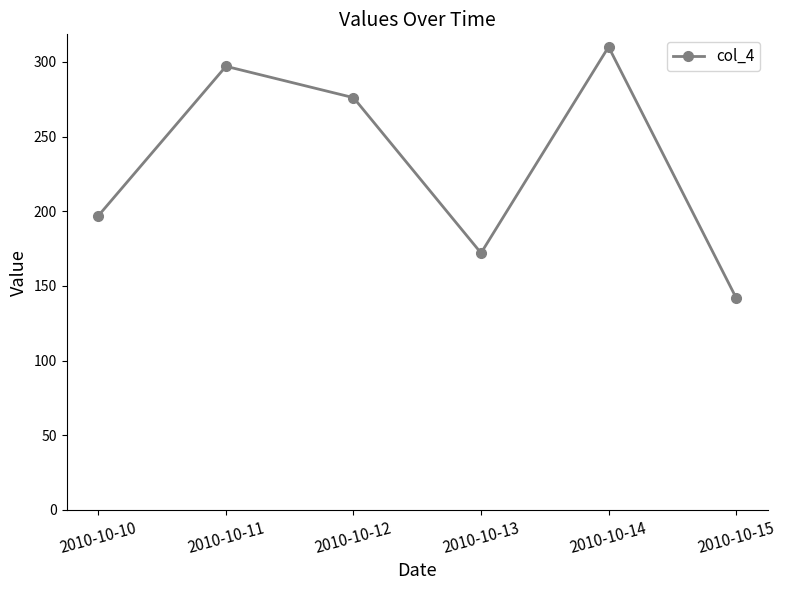

What is the average value?

232